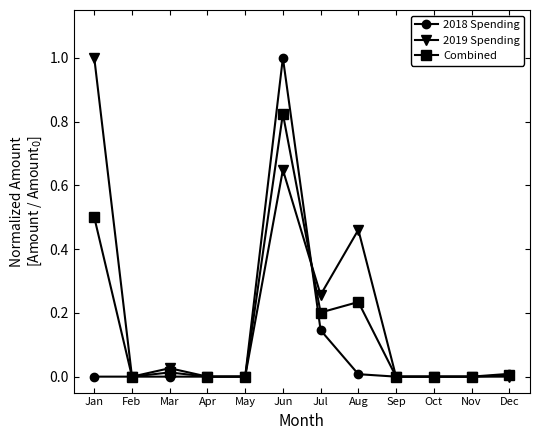

What is the maximum value for 2018 Spending?

1.0